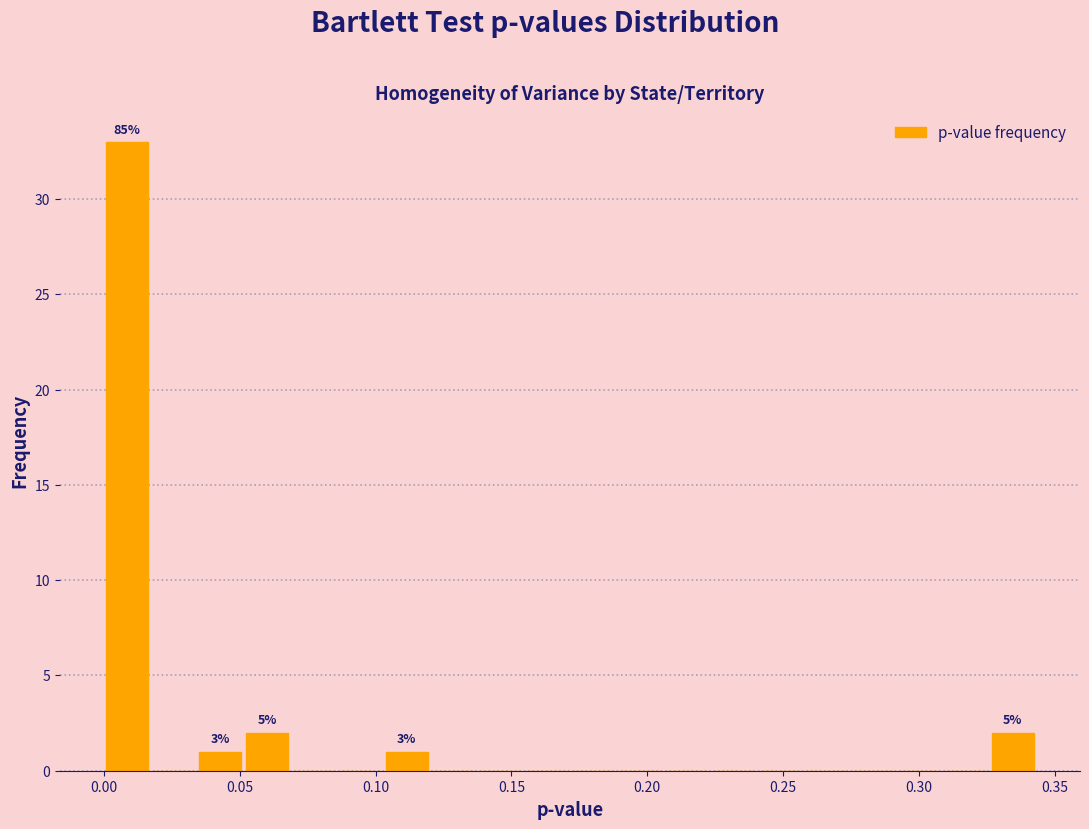

Read against the x-axis, roughly where is the centre of the tallest bar?

0.010